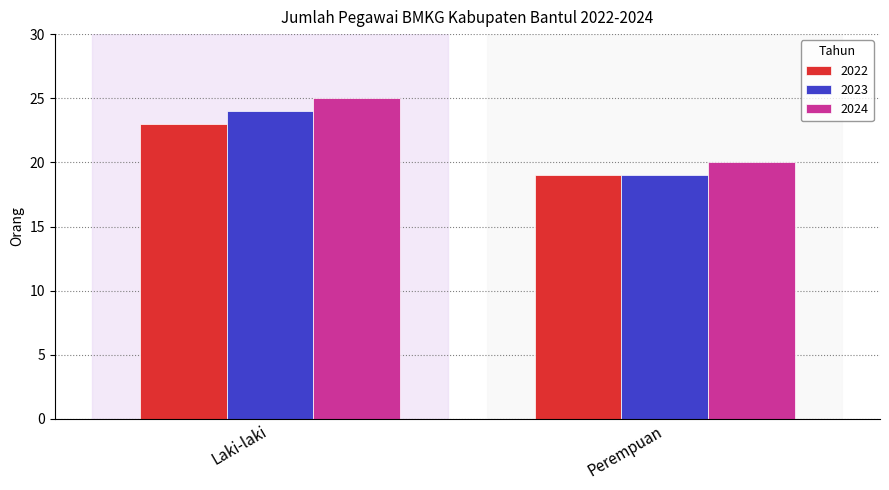

List the labels in order of 2024 value, largest first.

Laki-laki, Perempuan